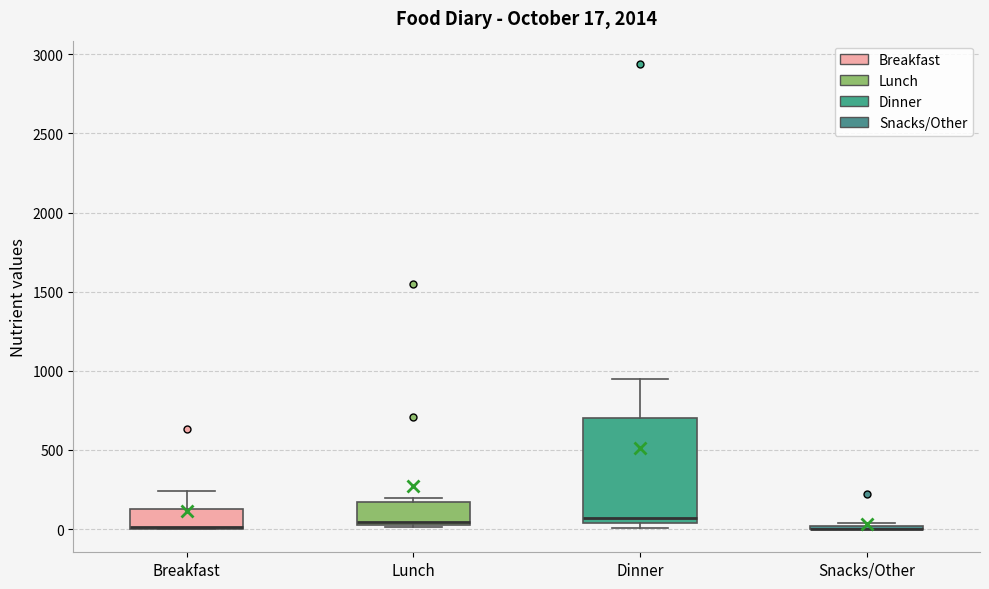

Comparing the boxes themselves (not the whiskers), which one is the tallest?

Dinner